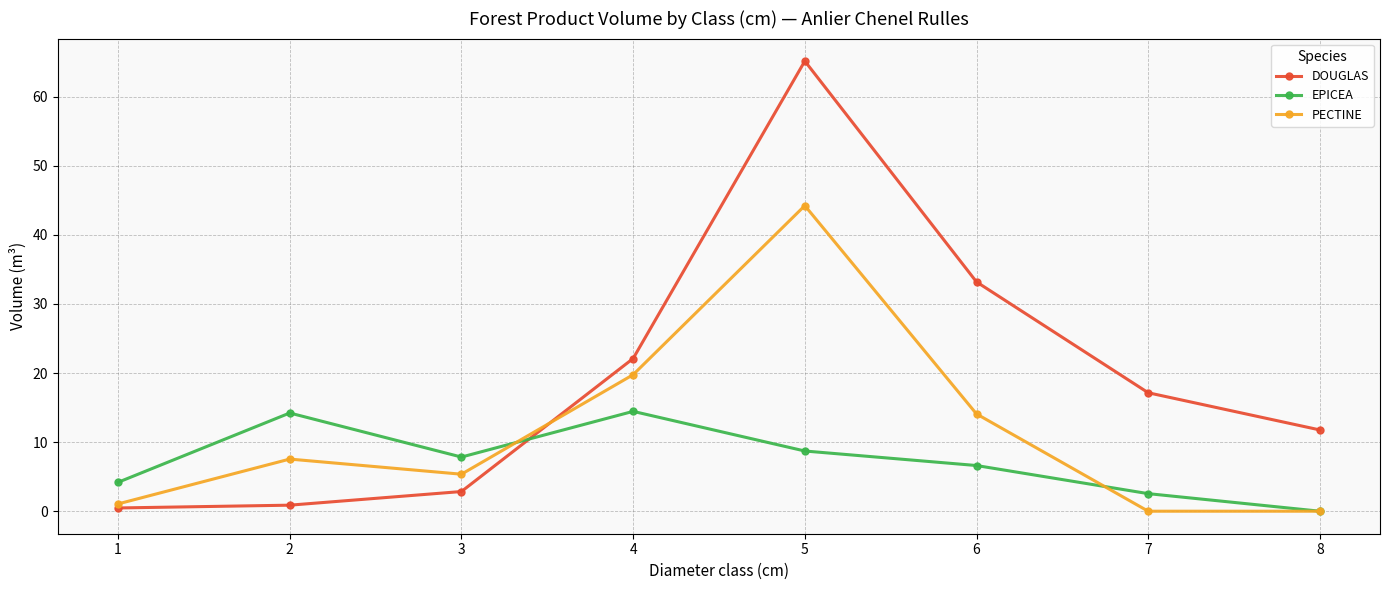

True or false: EPICEA and DOUGLAS intersect in this chart.

True